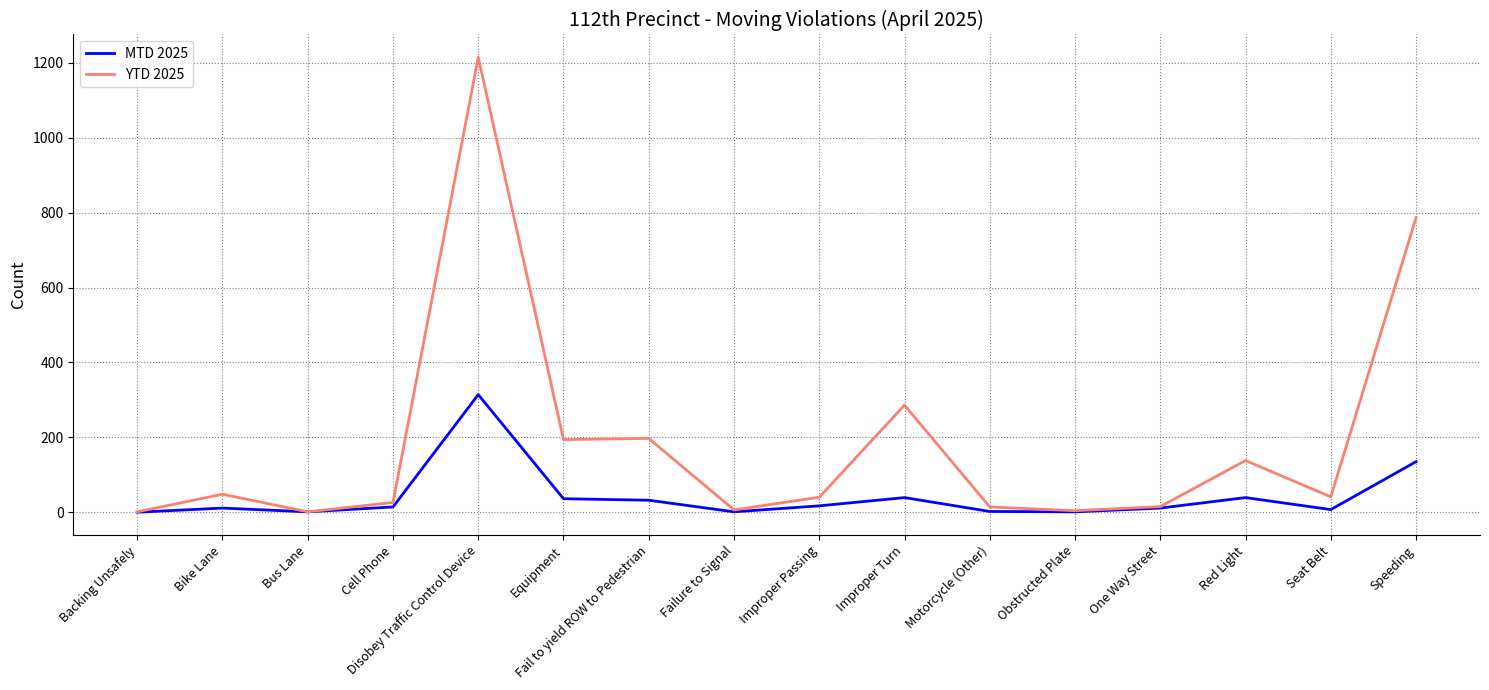

Is the value of MTD 2025 at Fail to yield ROW to Pedestrian greater than the value of YTD 2025 at Bike Lane?

No